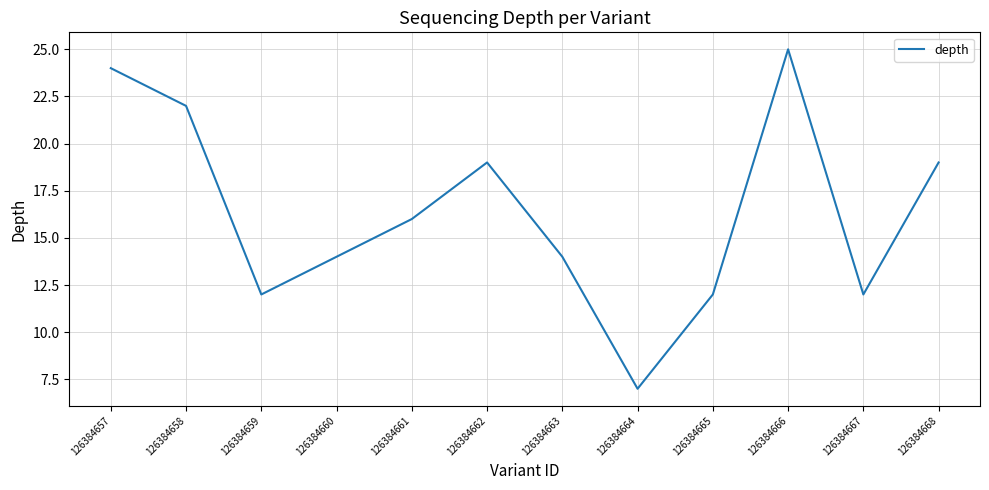

How many lines are shown in the chart?

1